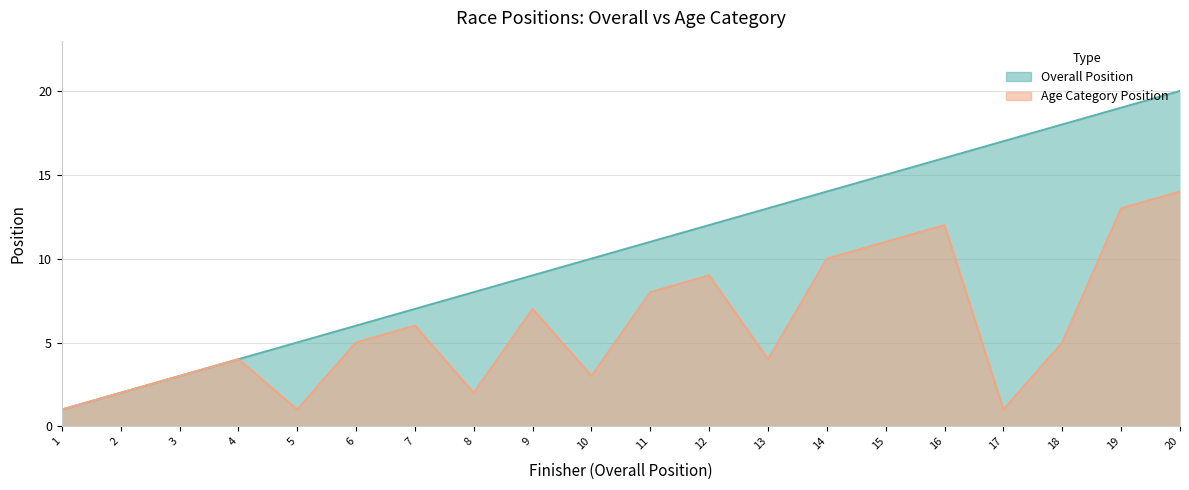

What is the difference between the maximum and minimum values in the Overall Position series?

19